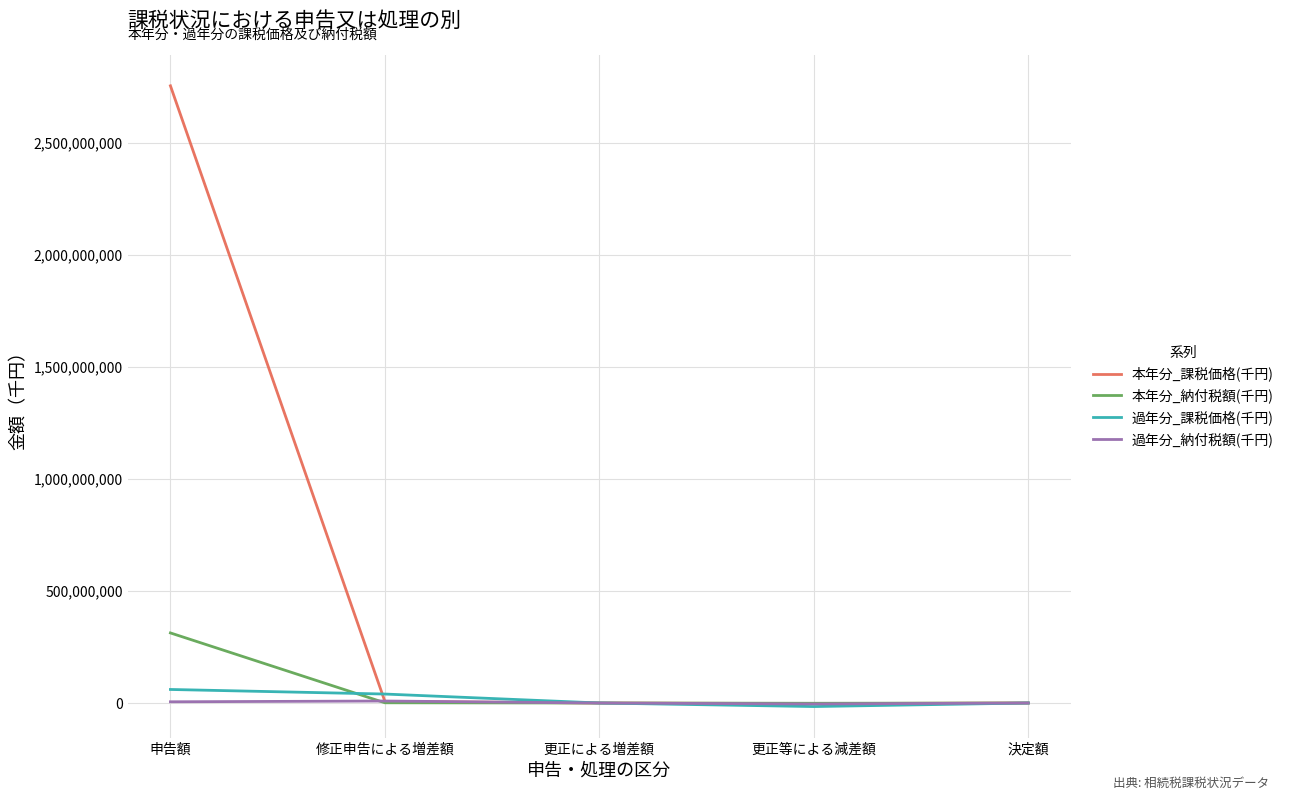

The value of 本年分_納付税額(千円) at 更正による増差額 is -107616188. True or false?

False